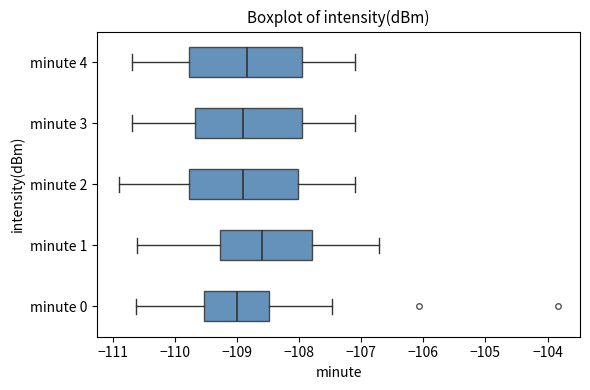

Reading bottom to top, read every box against the x-axis: the position of its median line, the range the box covers, and the ends of its whiskers. The values are not printed on the chart, so give them approximately, as read against the axis.

minute 0: median -109.0, box -109.5 to -108.5, whiskers -110.6 to -107.5
minute 1: median -108.6, box -109.3 to -107.8, whiskers -110.6 to -106.7
minute 2: median -108.9, box -109.8 to -108.0, whiskers -110.9 to -107.1
minute 3: median -108.9, box -109.7 to -107.9, whiskers -110.7 to -107.1
minute 4: median -108.8, box -109.8 to -107.9, whiskers -110.7 to -107.1